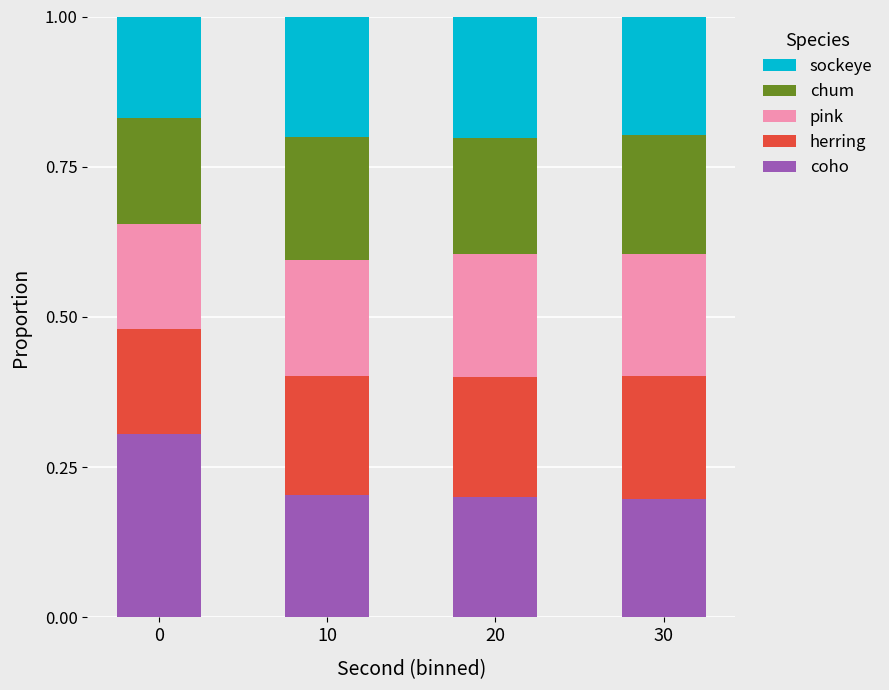

What are all the series names shown in the legend?

sockeye, chum, pink, herring, coho